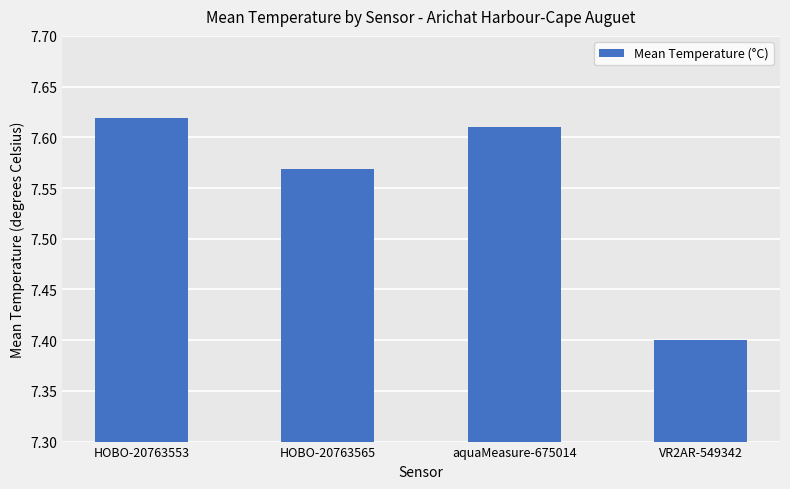

How many bars are there in total?

4